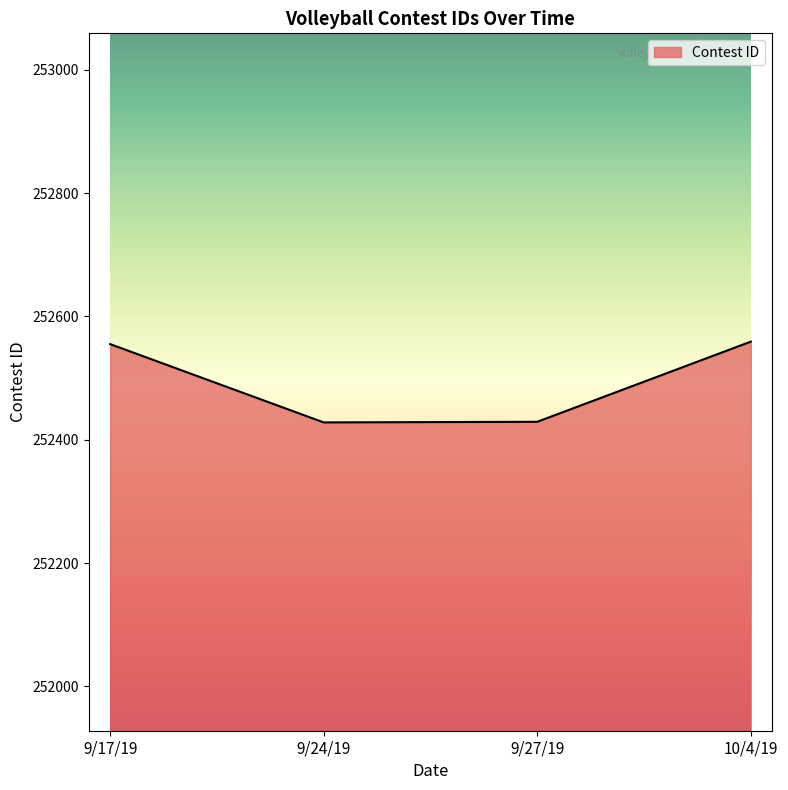

What is the smallest value displayed?

252428